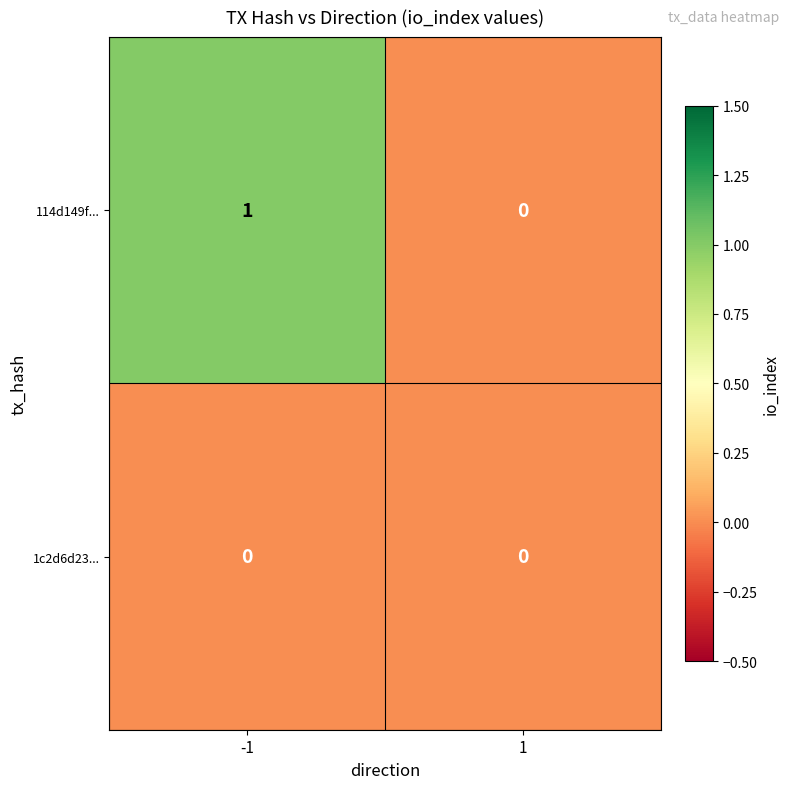

Count the number of categories in the chart.

2